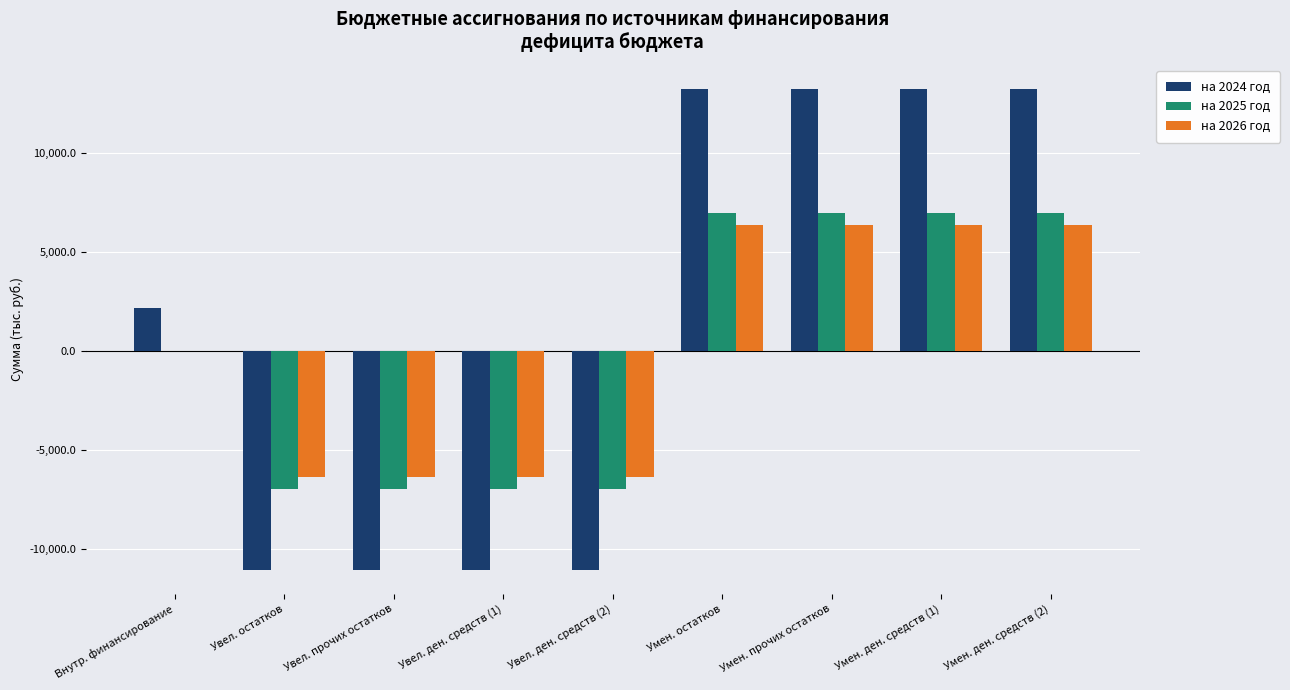

The value of на 2026 год at Увел. ден. средств (1) is -1400.8. True or false?

False